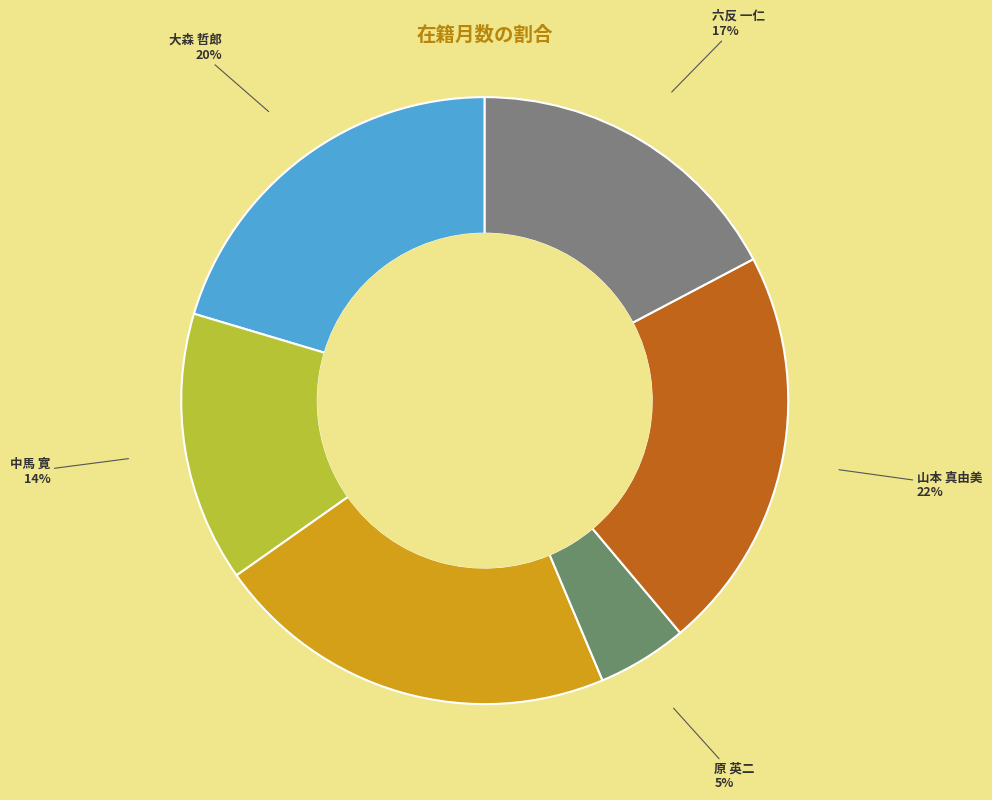

How many slices are in this pie chart?

6